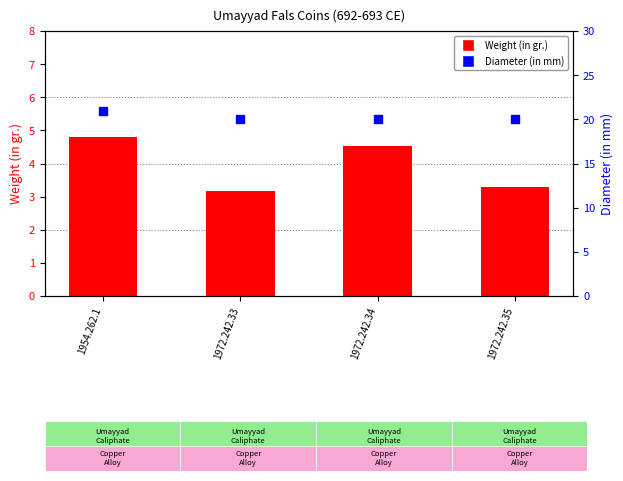

Which series has the widest spread of Y values?

Weight (in gr.)